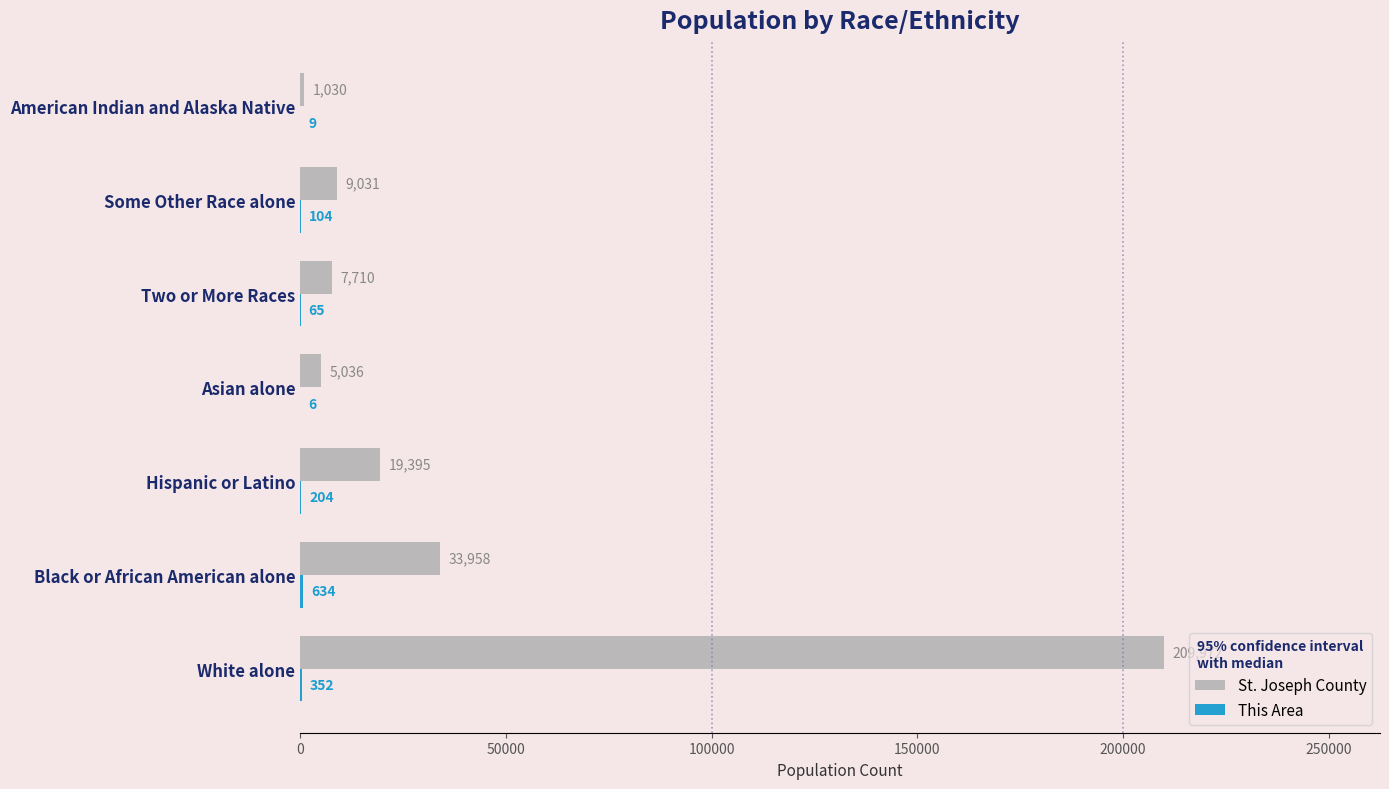

The value of St. Joseph County at Black or African American alone is 33958. True or false?

True